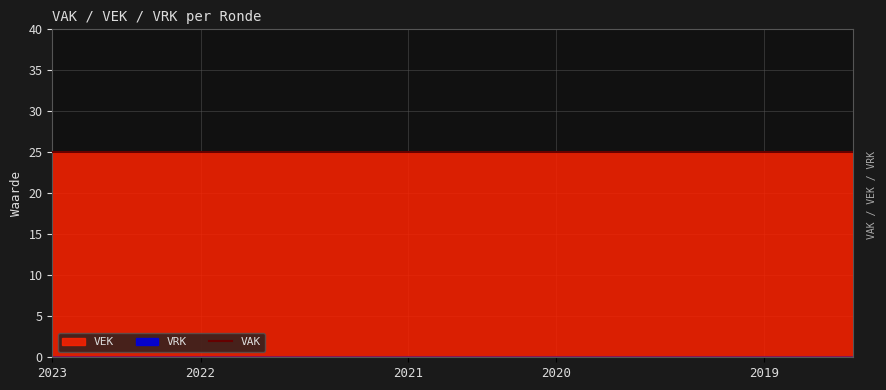

Which series has the largest range (max minus min)?

VEK